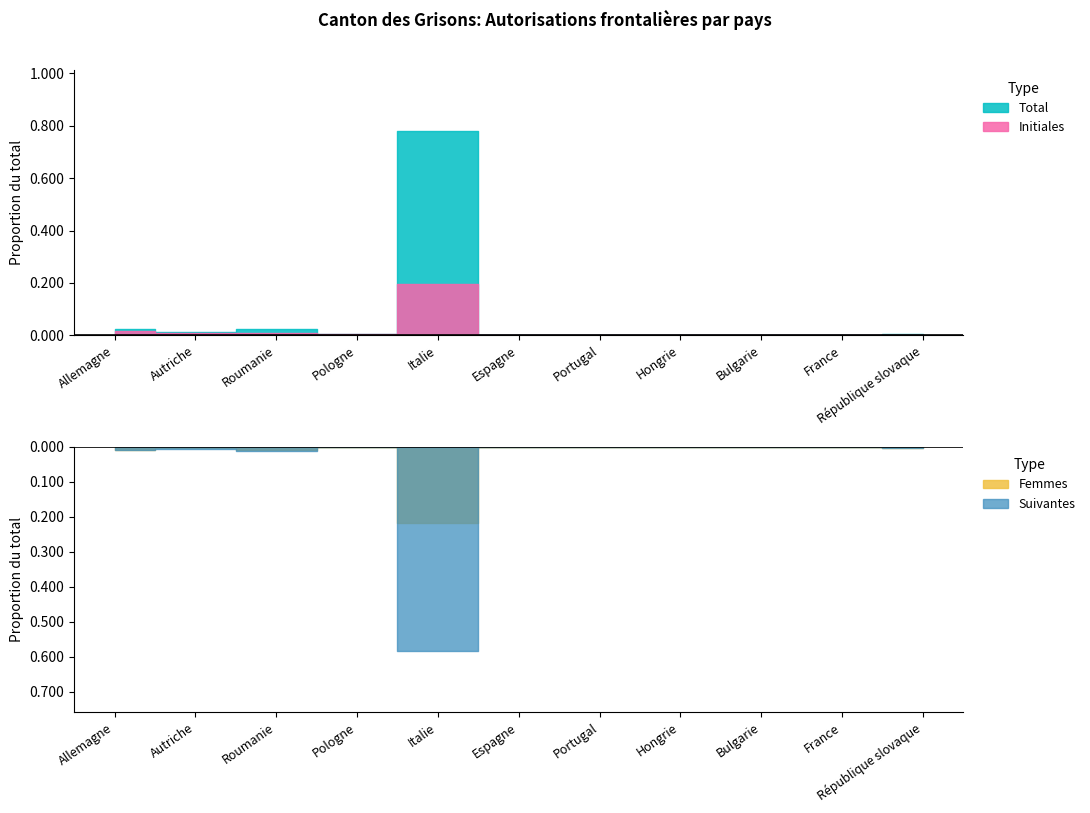

What is the label of the 10th point from the left?

France